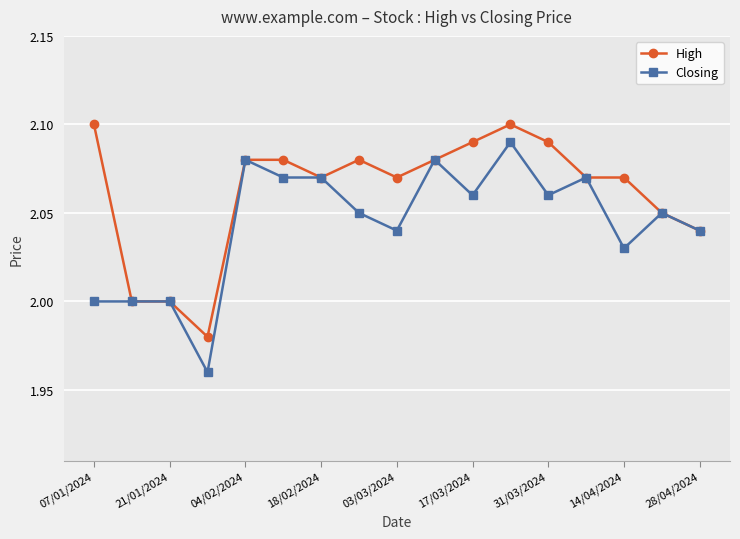

Which series has the largest total across all categories?

High